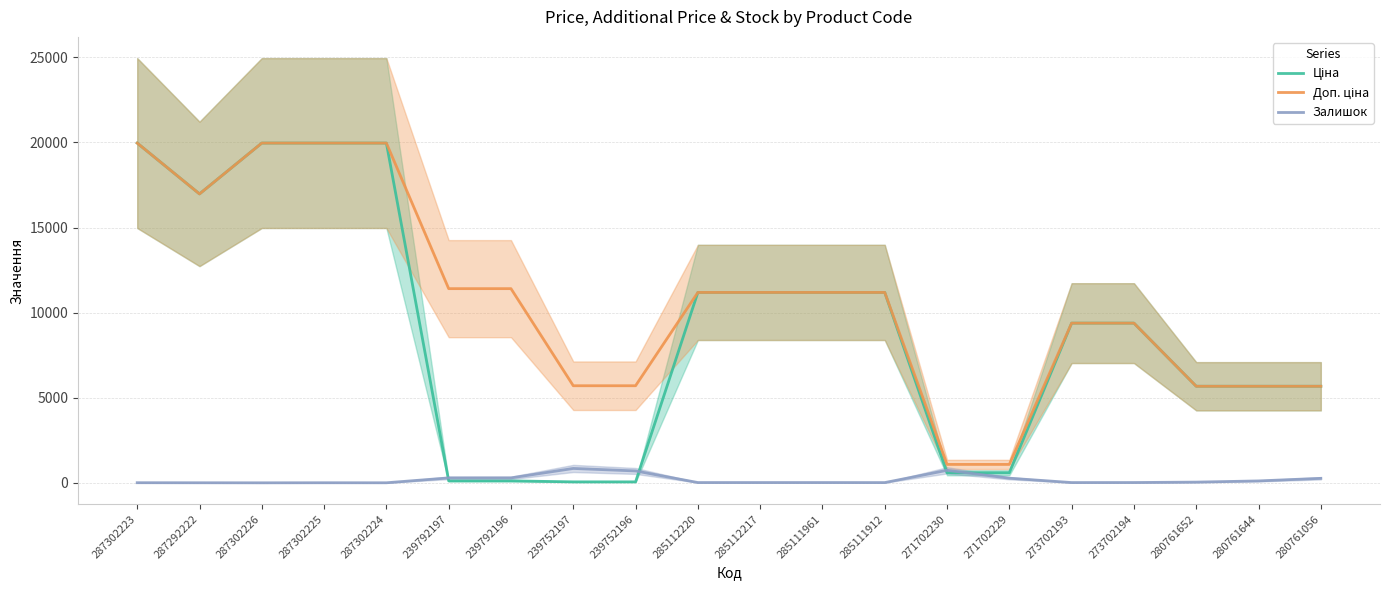

True or false: Ціна and Доп. ціна cross at least once.

False